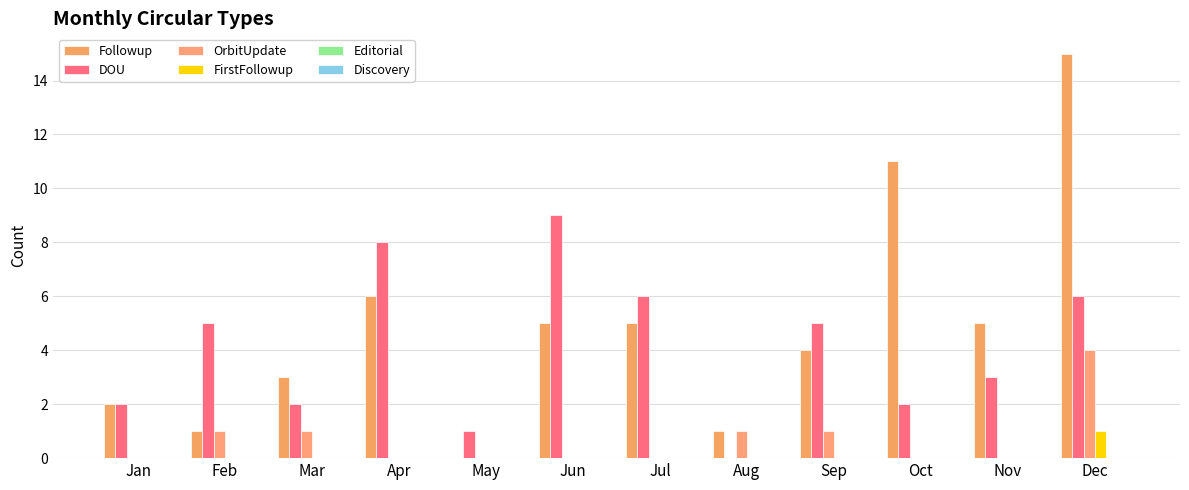

Count the number of categories in the chart.

12